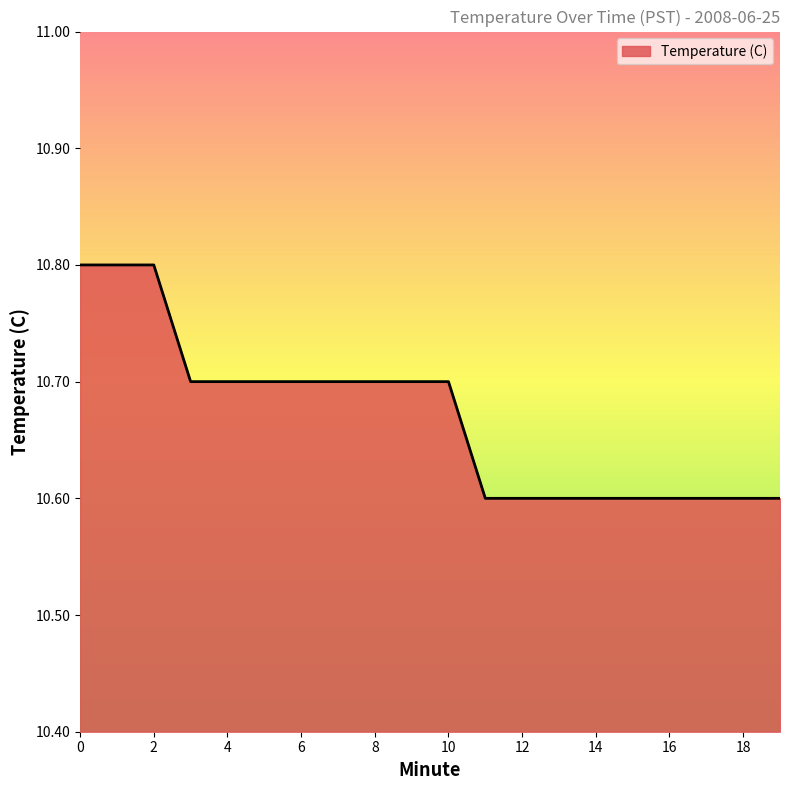

What is the maximum value shown in the chart?

10.8